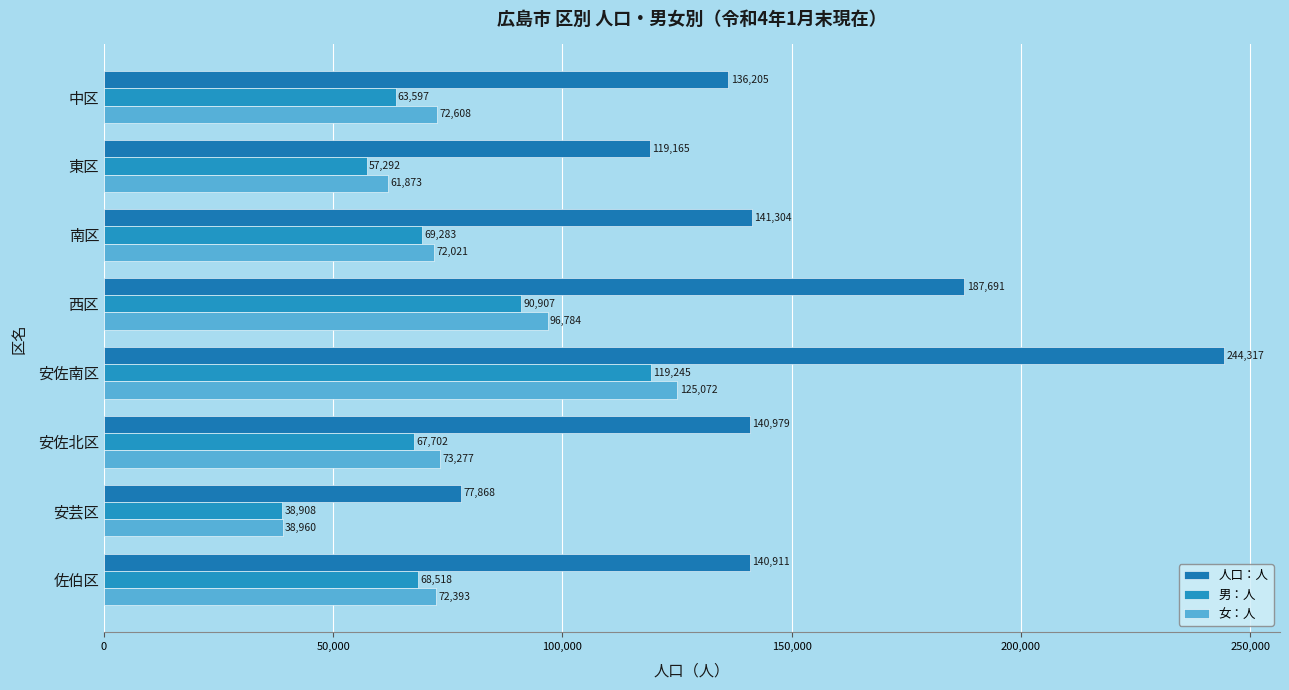

What is the difference between the maximum and minimum values in the 女：人 series?

86112